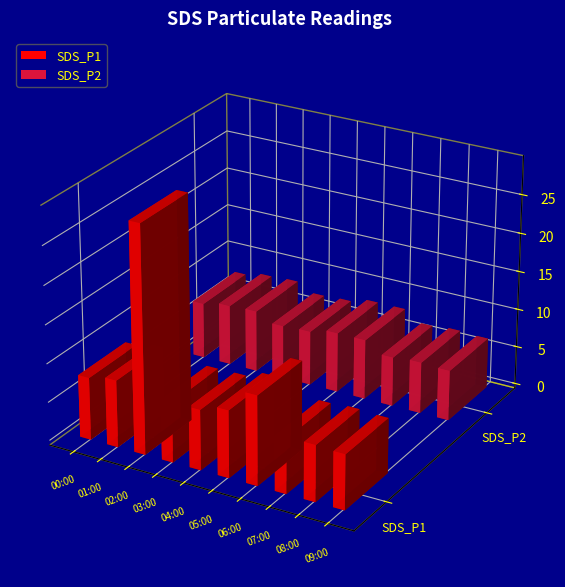

What is the value of the SDS_P1 bar at the 8th from the left?

7.1